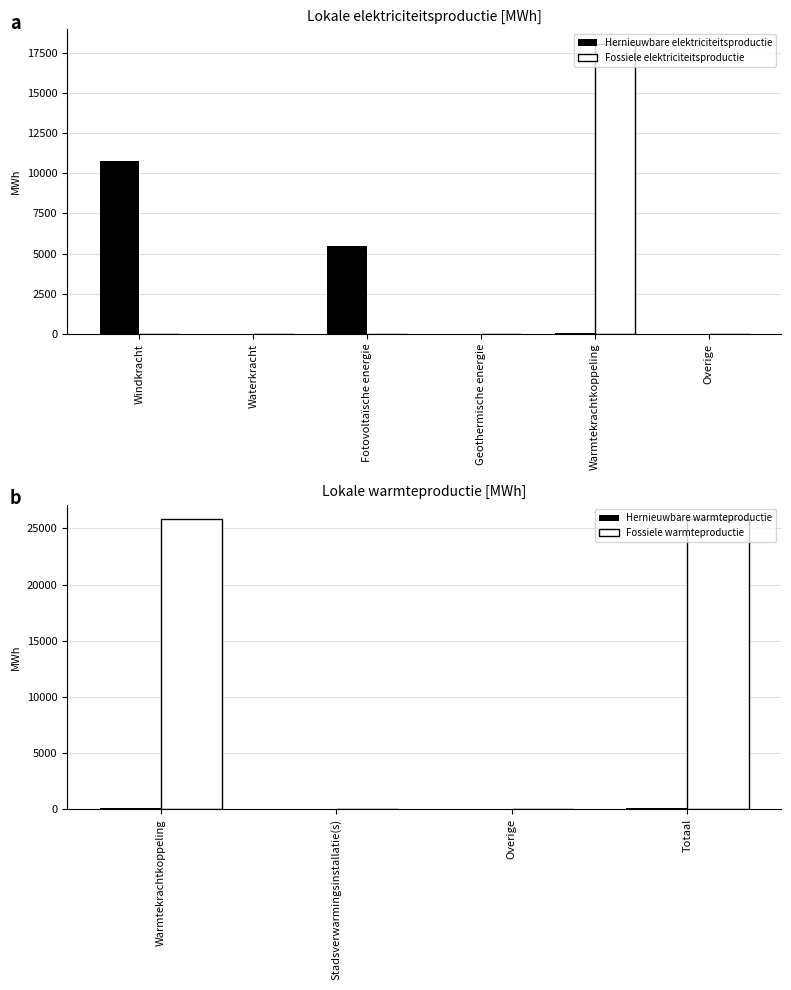

What is the difference between the Fossiele elektriciteitsproductie values at Windkracht and Warmtekrachtkoppeling?

18067.5